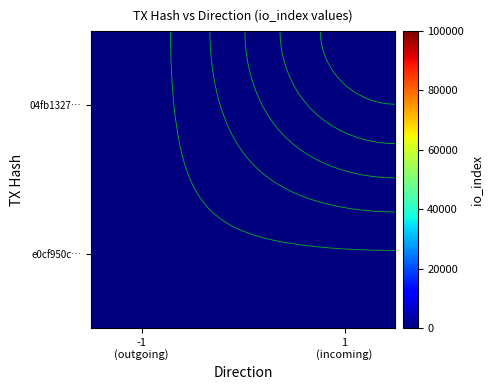

How many distinct data groups are displayed?

40